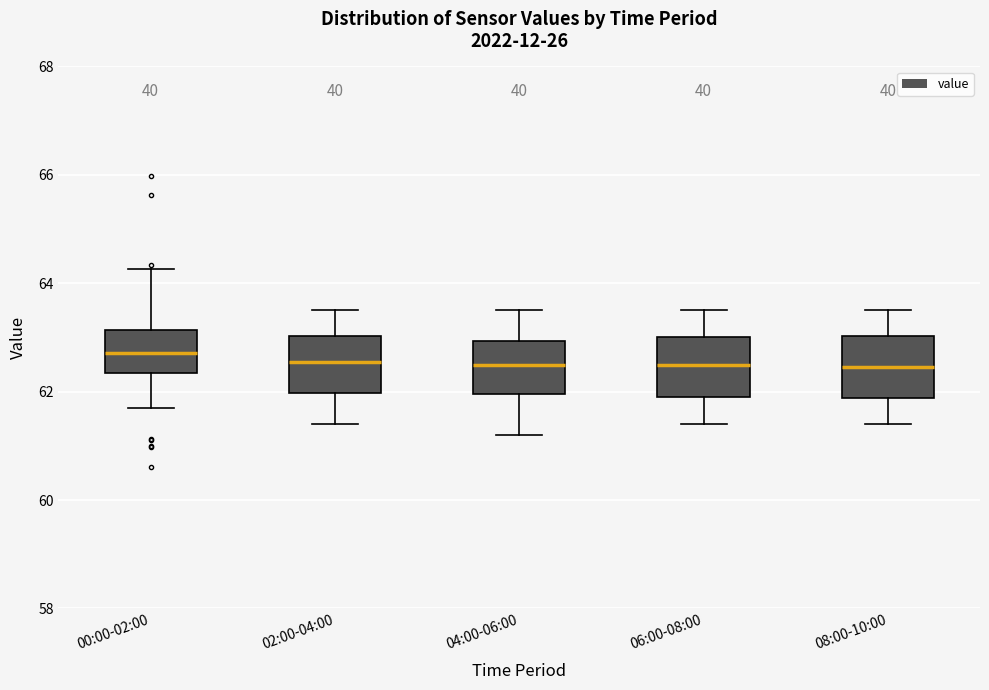

Where is the upper edge of the box for 04:00-06:00 on the y-axis? The values are not printed on the chart, so give them approximately, as read against the axis.

63.0